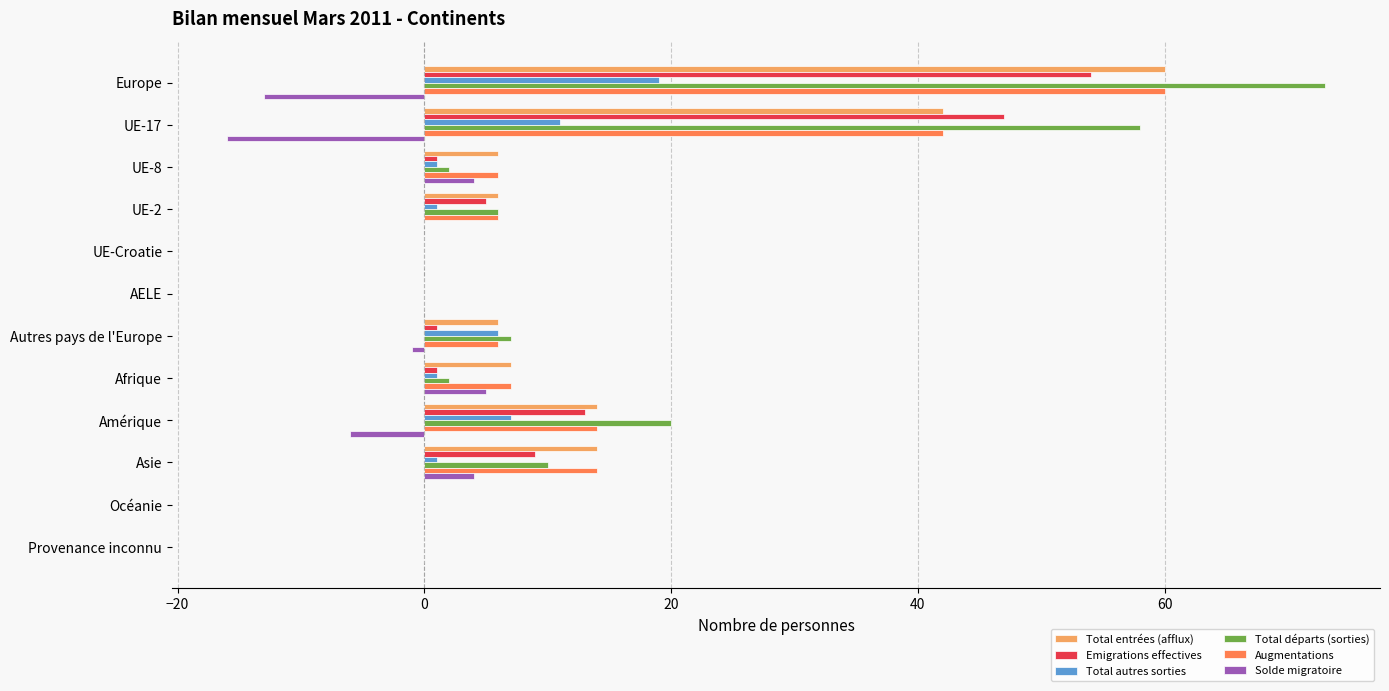

At which label is Total entrées (afflux) closest to 30?

UE-17